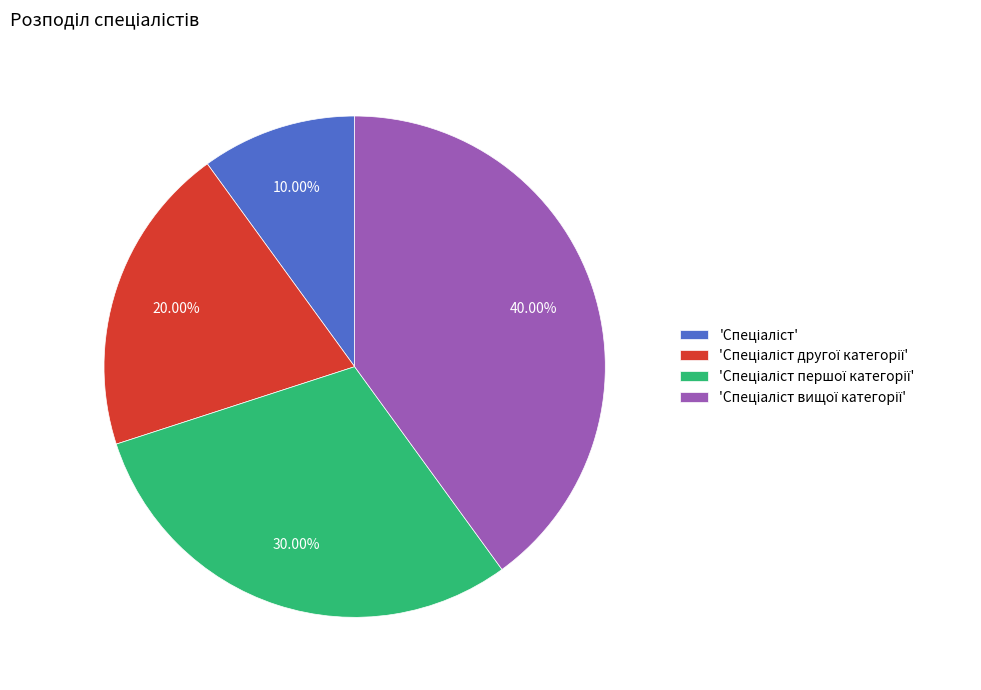

Is there a majority slice in this chart?

No